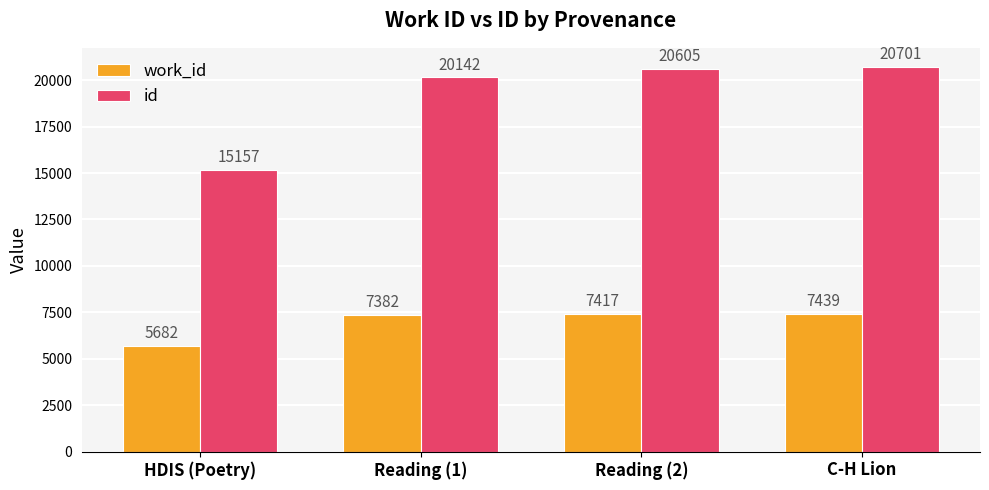

Which series has the widest spread of values?

id